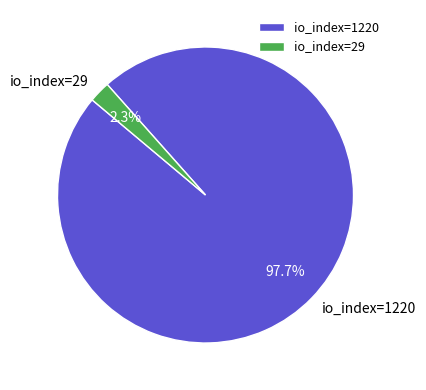

Combined, what portion of the pie is io_index=1220 and io_index=29?

100.0%